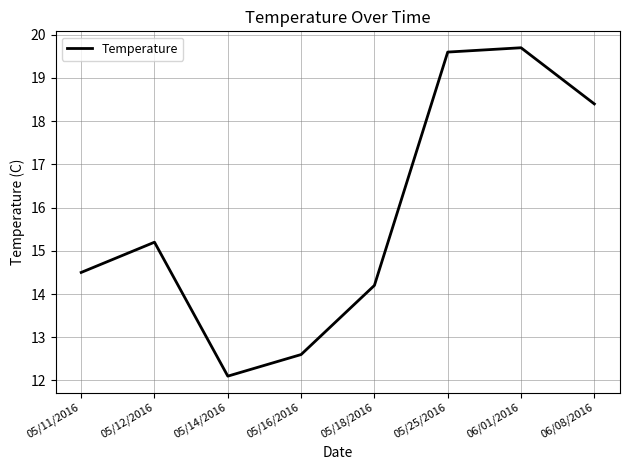

How many distinct data groups are displayed?

1